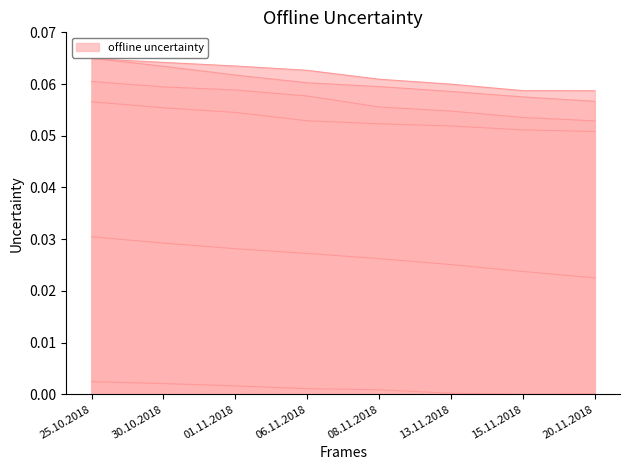

Is the value of 4250 at 25.10.2018 greater than the value of 1100 at 25.10.2018?

Yes